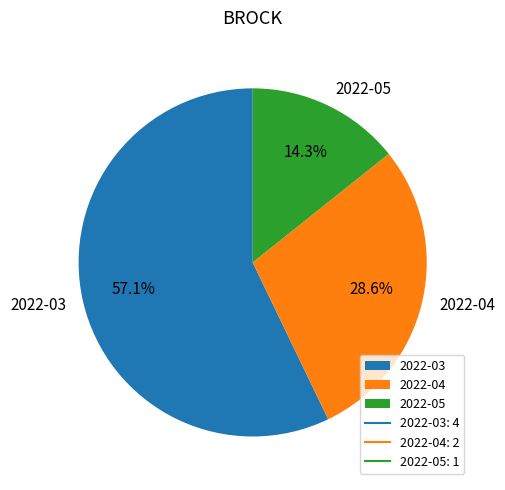

Does 2022-05 represent more than half of the total?

No